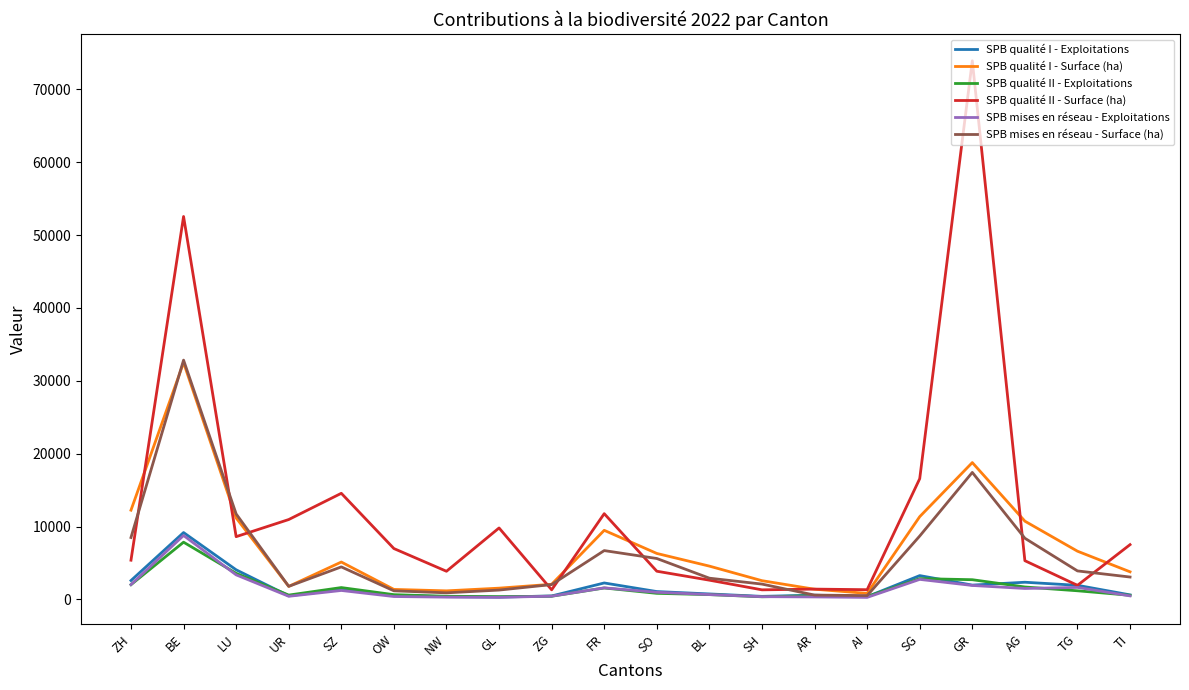

At which category is the sum across all series the highest?

BE